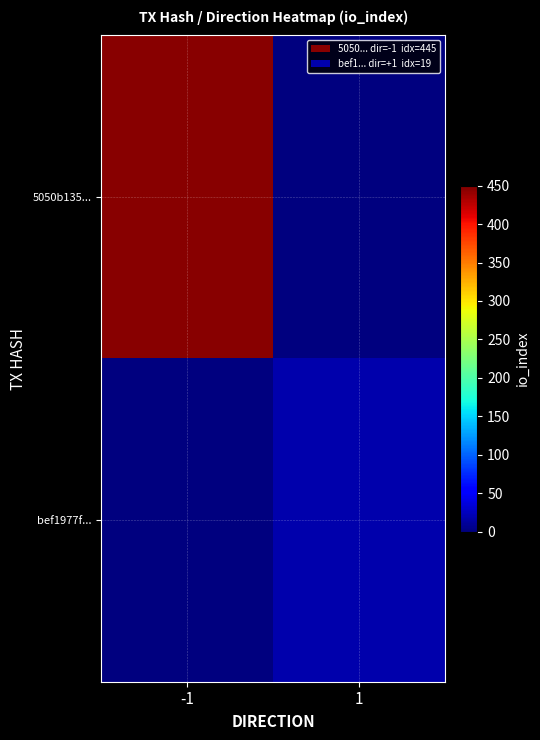

At which category is the sum across all series the highest?

-1